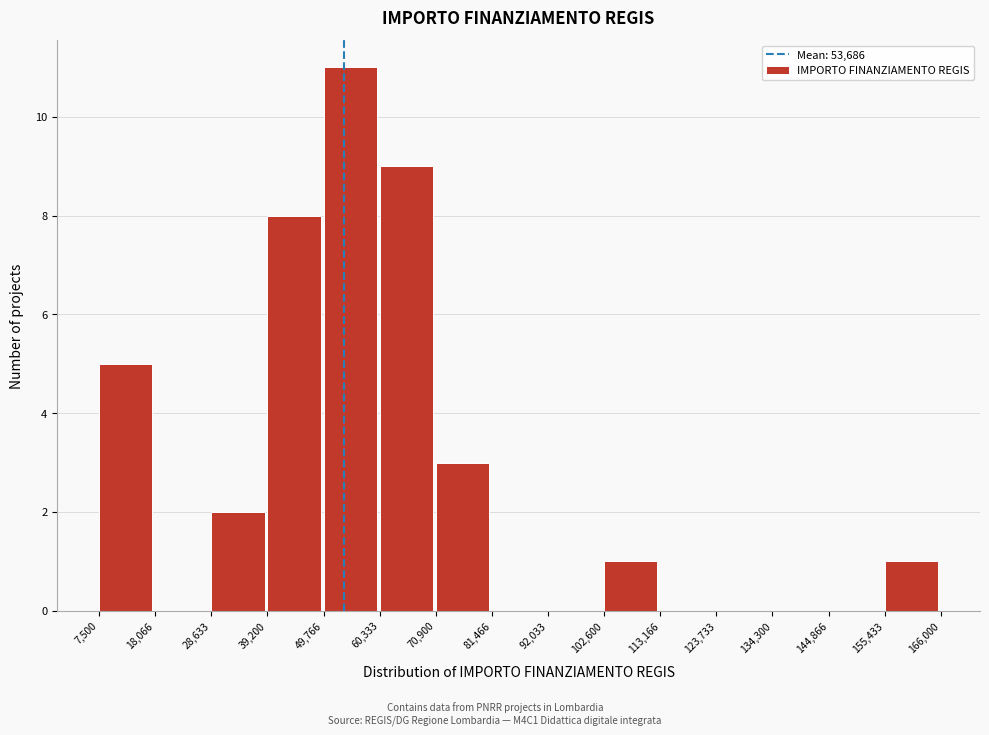

What is the height of the bar covering 60,333 to 70,900 on the x-axis? The values are not printed on the chart, so give them approximately, as read against the axis.

9